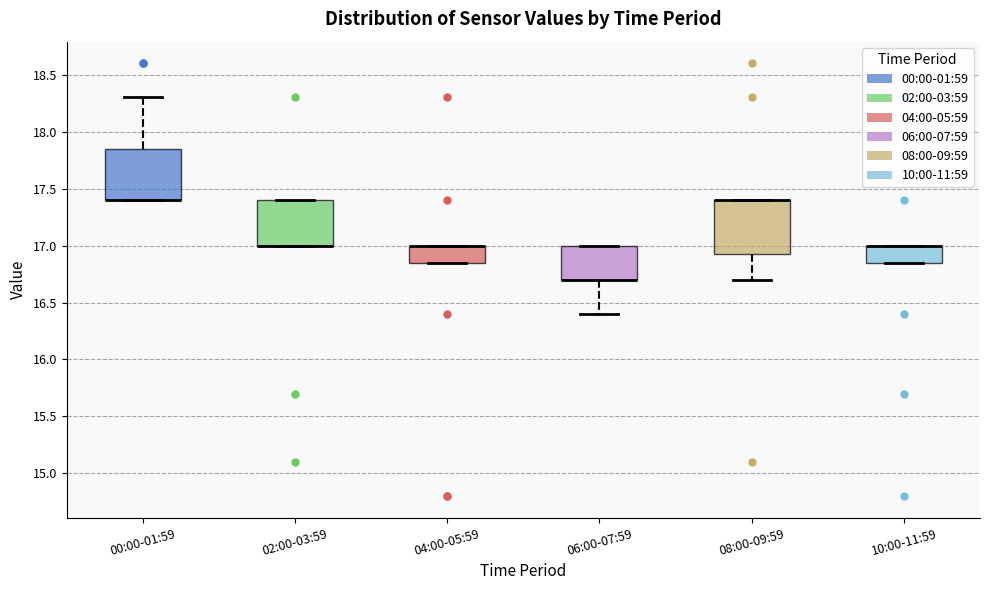

Where is the lower edge of the box for 04:00-05:59 on the y-axis? The values are not printed on the chart, so give them approximately, as read against the axis.

16.85